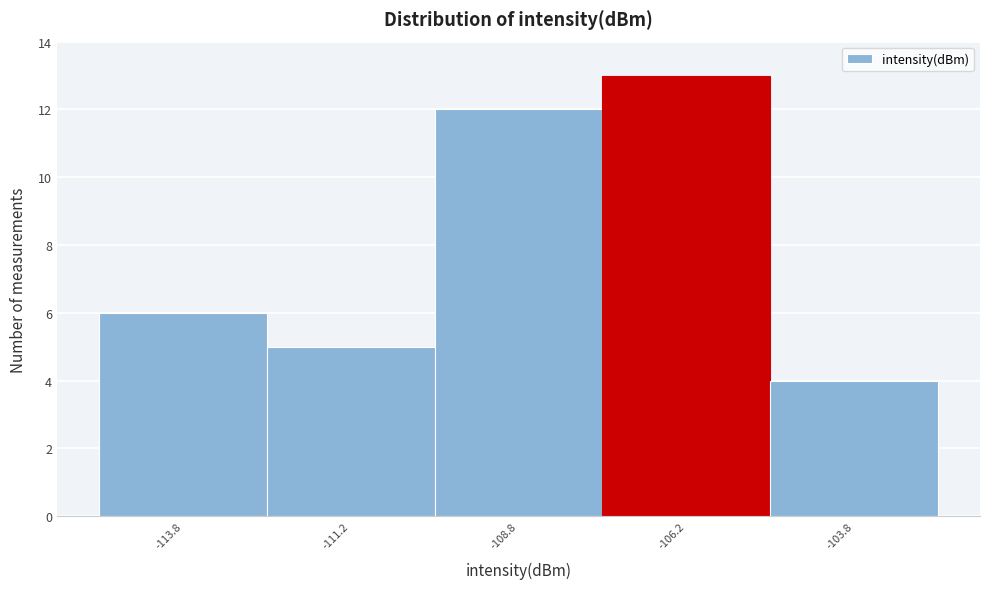

Reading left to right, list every bar in this chart as the range it spans on the x-axis followed by its height. The values are not printed on the chart, so give them approximately, as read against the axis.

-115.0 to -112.5: 6
-112.5 to -110.0: 5
-110.0 to -107.5: 12
-107.5 to -105.0: 13
-105.0 to -102.5: 4